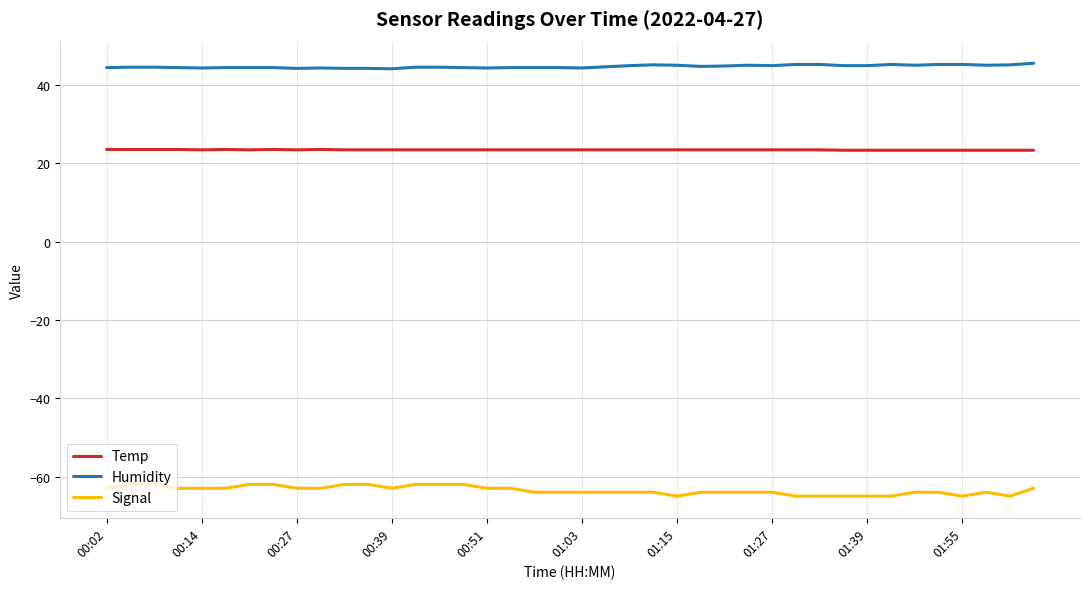

List the series in order of their peak value, highest first.

Humidity, Temp, Signal